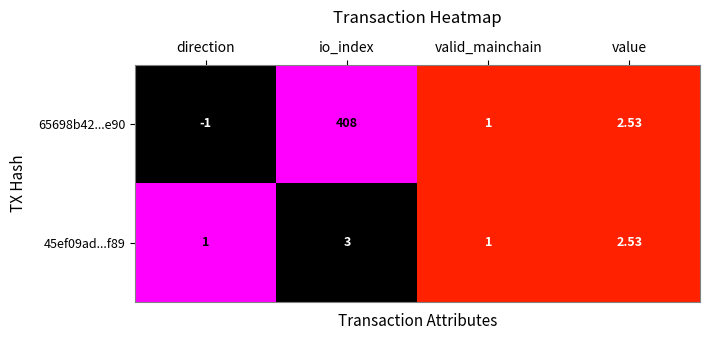

True or false: 45ef09ad...f89 has a value of 0.3 at io_index.

False